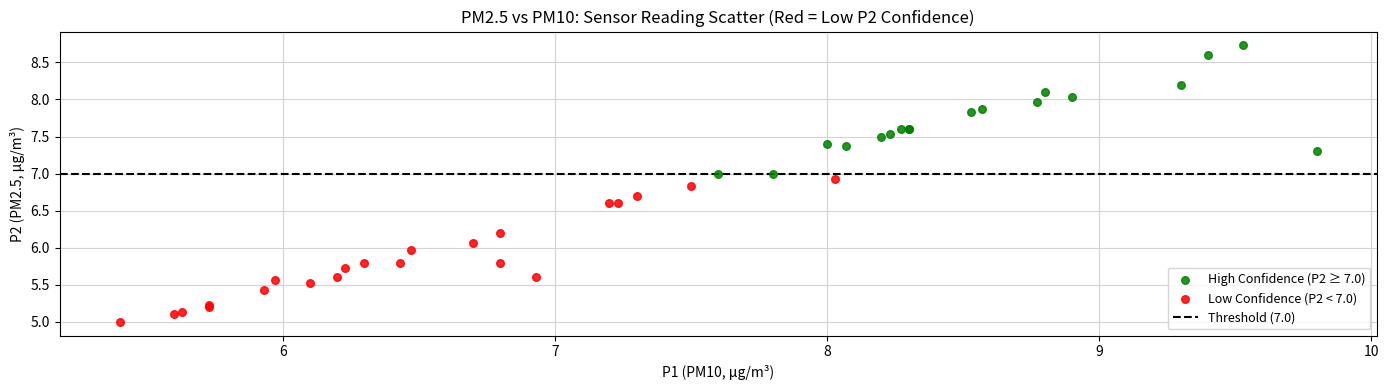

Which series contains the highest Y value?

High Confidence (P2 ≥ 7.0)